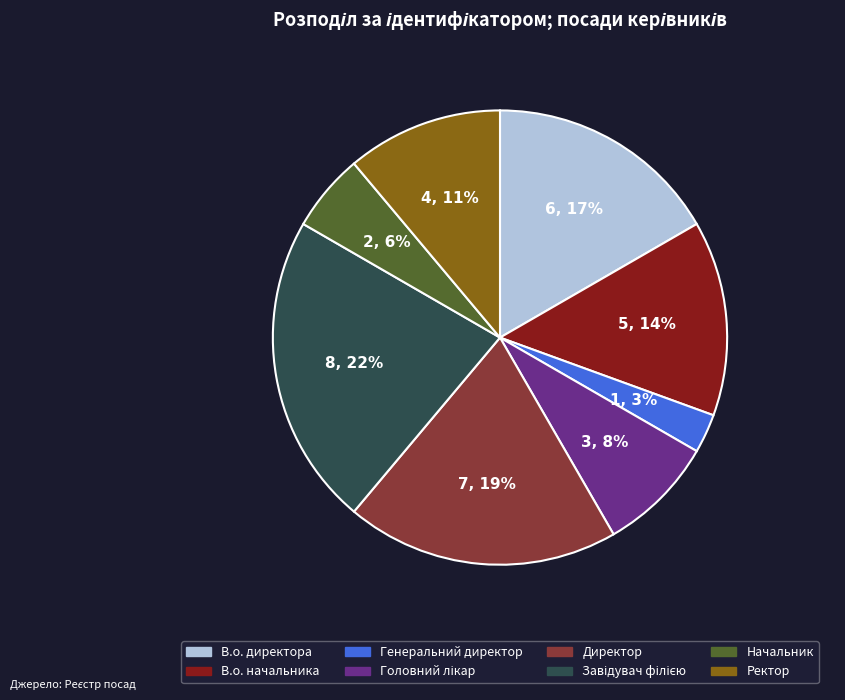

To the nearest percent, what percentage of the pie is В.о. начальника?

14%